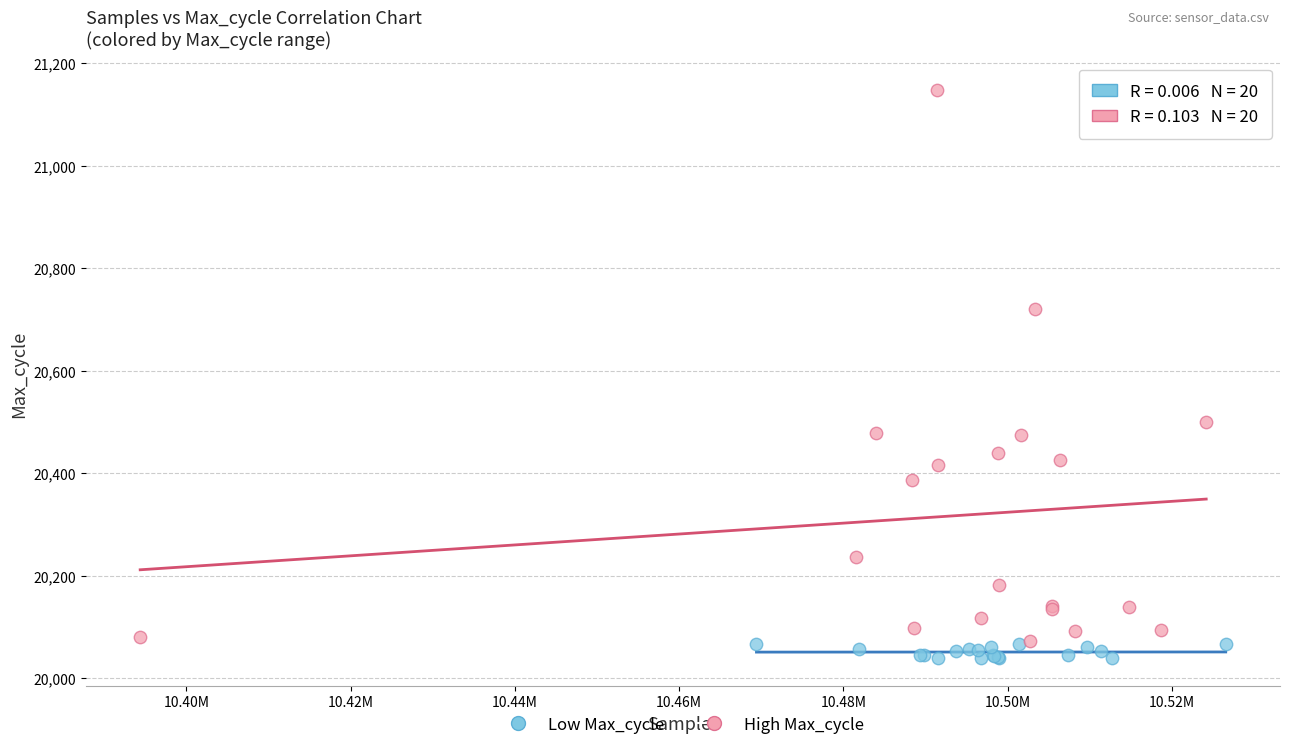

Which series has the largest Y range (max minus min)?

High Max_cycle